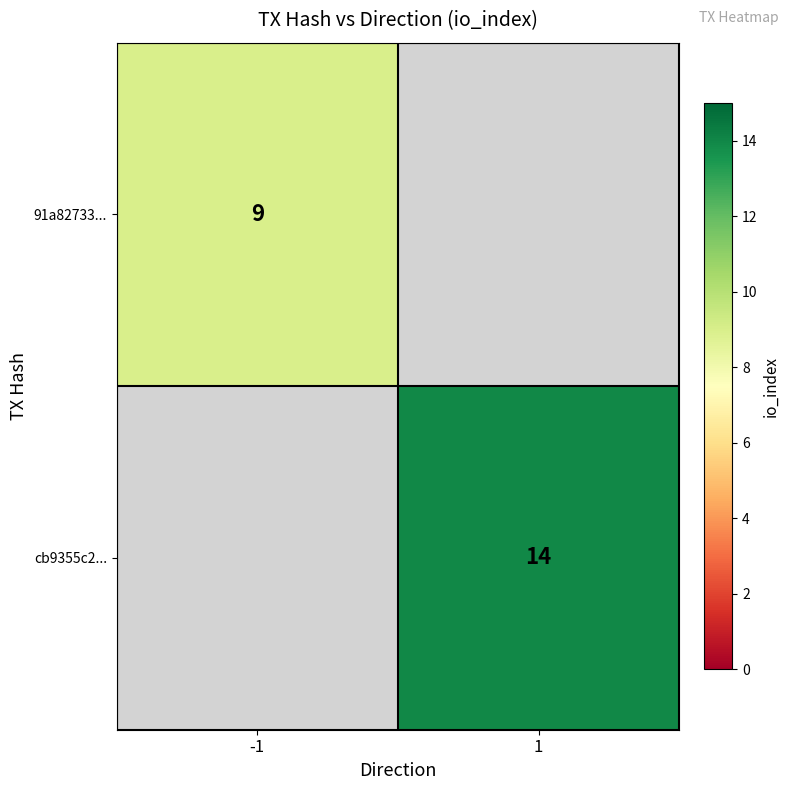

True or false: 91a82733... has a value of 5 at -1.

False